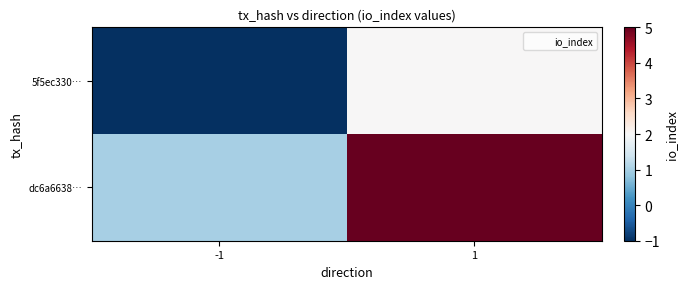

Which has a higher value, 1 or -1?

1